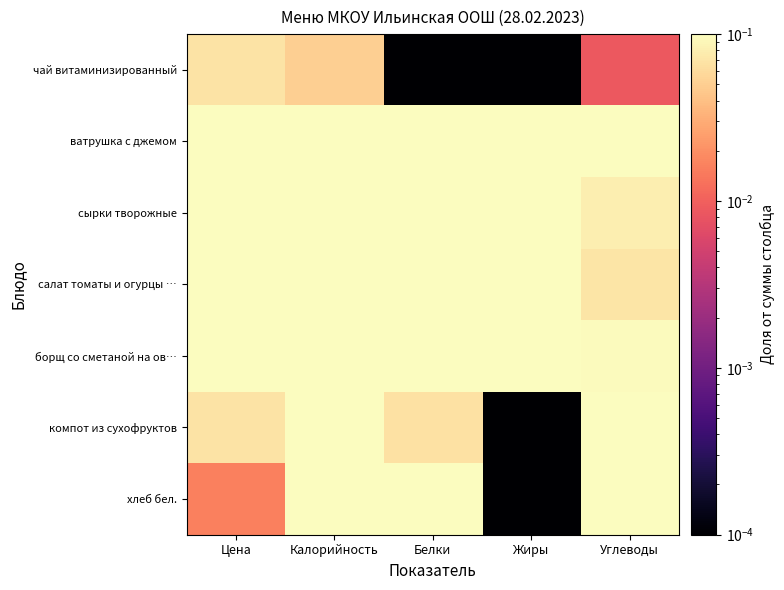

Reading right to left, extract all data points from this chart.

чай витаминизированный: Углеводы=0.0	Жиры=0.0	Белки=0.0	Калорийность=0.1	Цена=0.1
ватрушка с джемом: Углеводы=0.3	Жиры=0.2	Белки=0.2	Калорийность=0.2	Цена=0.2
сырки творожные: Углеводы=0.1	Жиры=0.4	Белки=0.3	Калорийность=0.2	Цена=0.3
салат томаты и огурцы …: Углеводы=0.1	Жиры=0.2	Белки=0.1	Калорийность=0.1	Цена=0.2
борщ со сметаной на ов…: Углеводы=0.1	Жиры=0.2	Белки=0.1	Калорийность=0.1	Цена=0.1
компот из сухофруктов: Углеводы=0.3	Жиры=0.0	Белки=0.1	Калорийность=0.2	Цена=0.1
хлеб бел.: Углеводы=0.2	Жиры=0.0	Белки=0.1	Калорийность=0.1	Цена=0.0